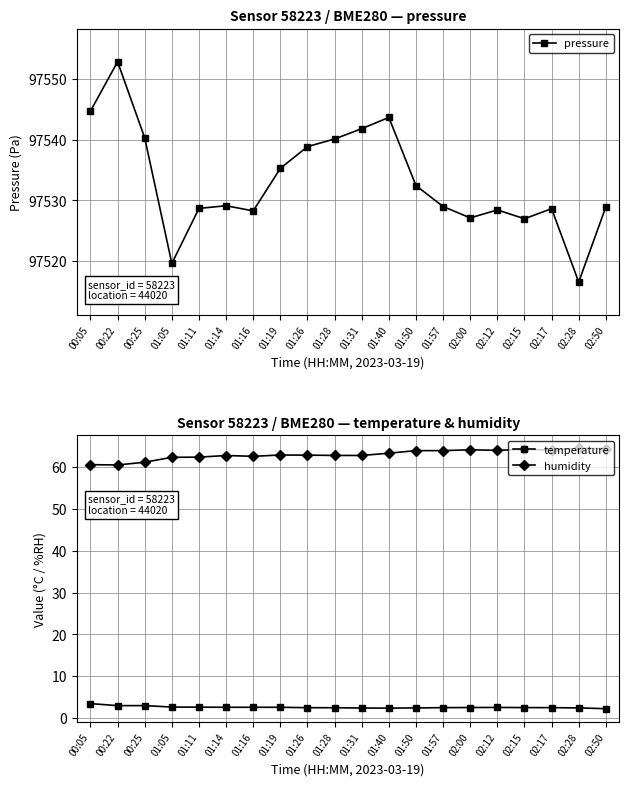

Where is the first local maximum for temperature?

00:25